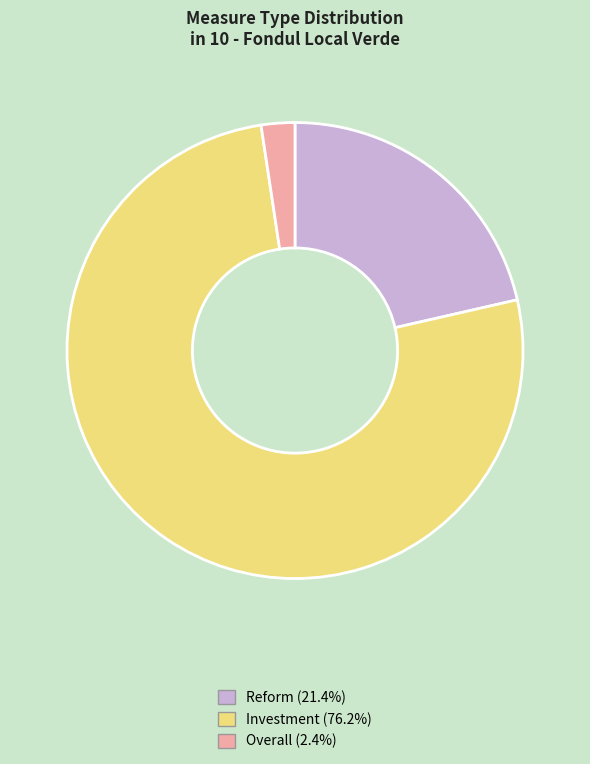

Is there a majority slice in this chart?

Yes